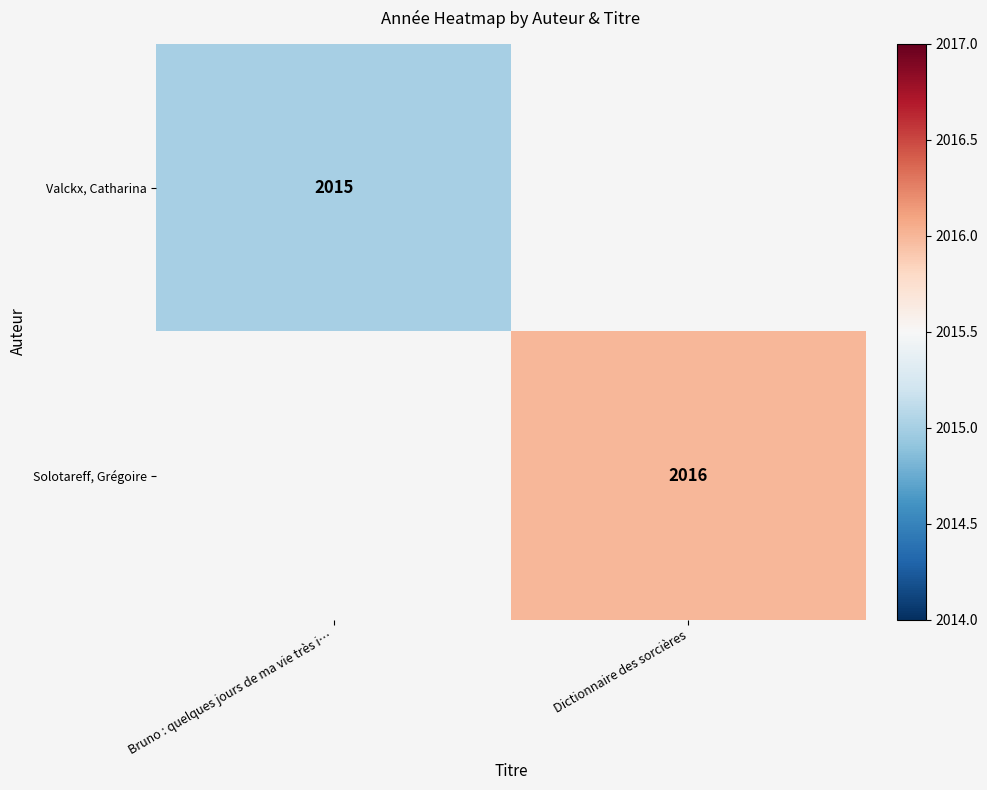

Which category has the highest value across all series?

Dictionnaire des sorcières